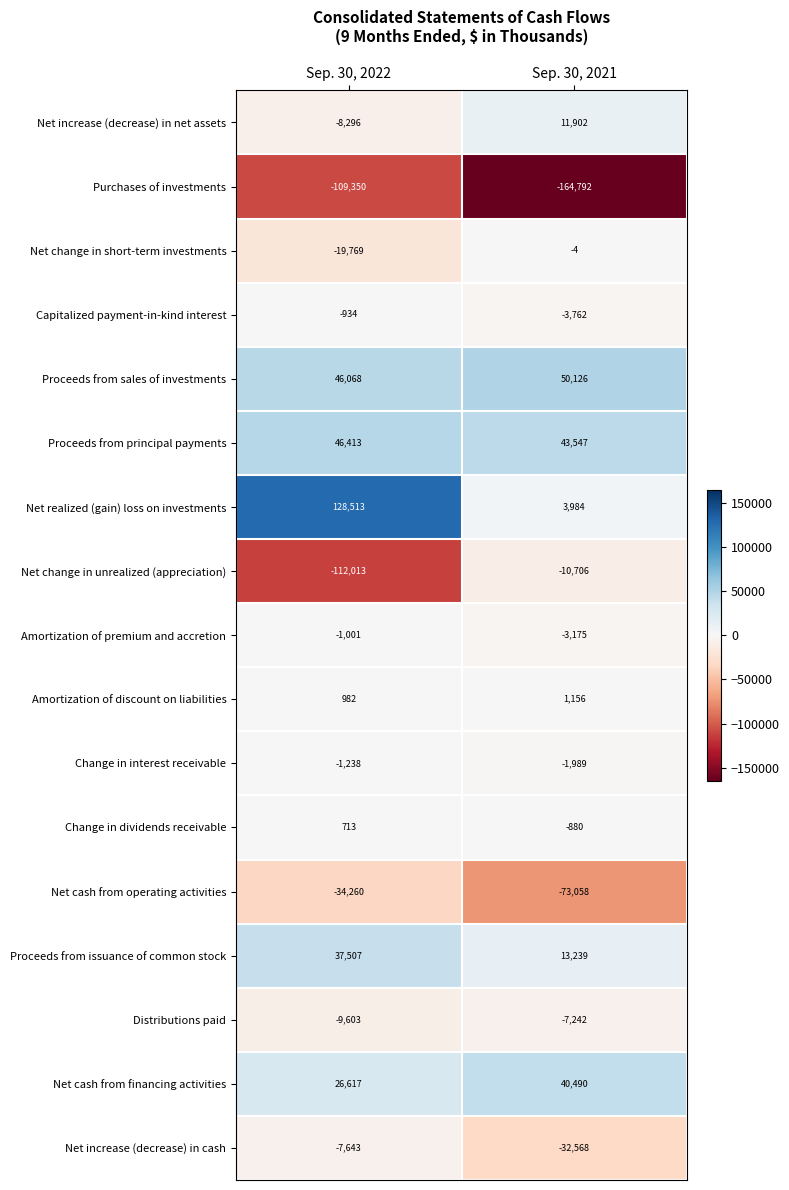

The value of Amortization of premium and accretion at Sep. 30, 2022 is -643. True or false?

False